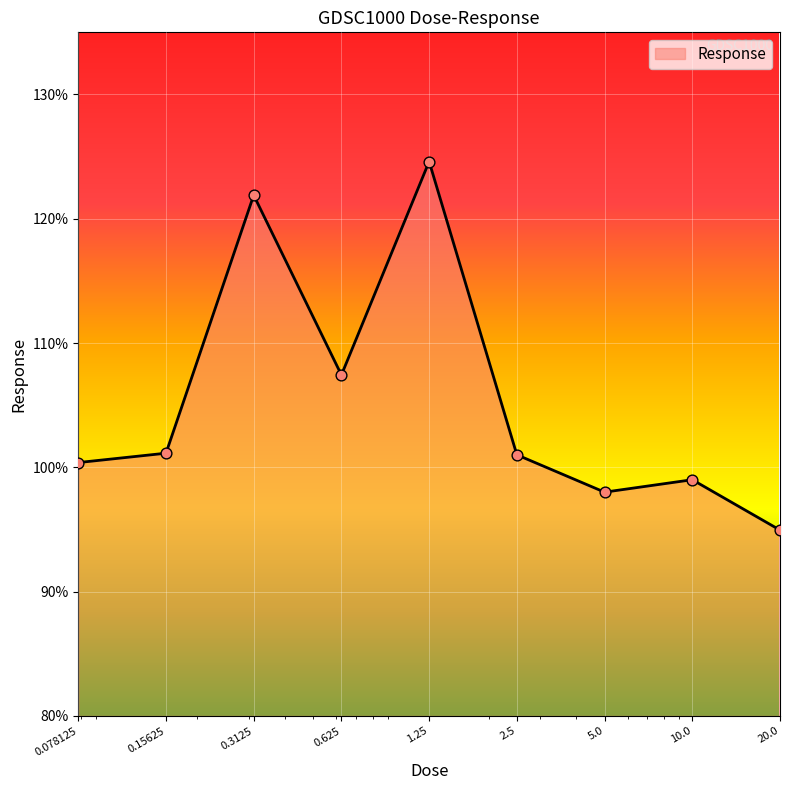

What is the maximum value shown in the chart?

124.6